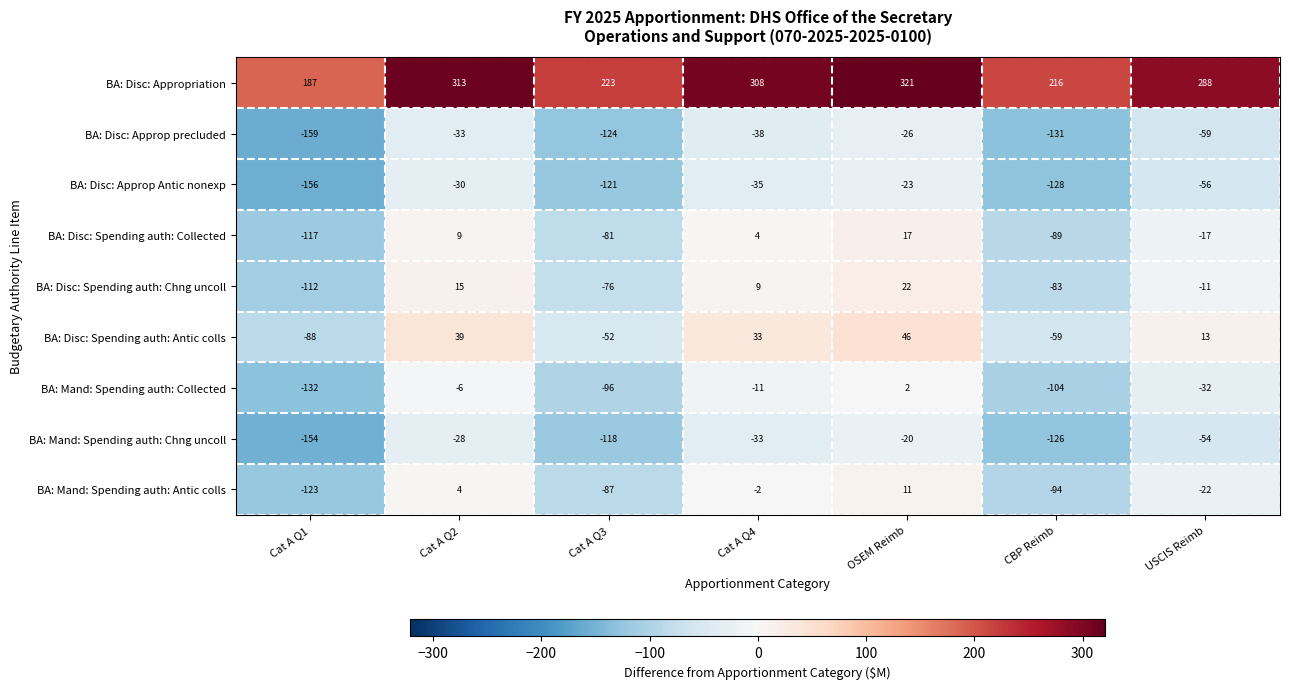

True or false: BA: Disc: Spending auth: Chng uncoll has a value of -112 at Cat A Q1.

True